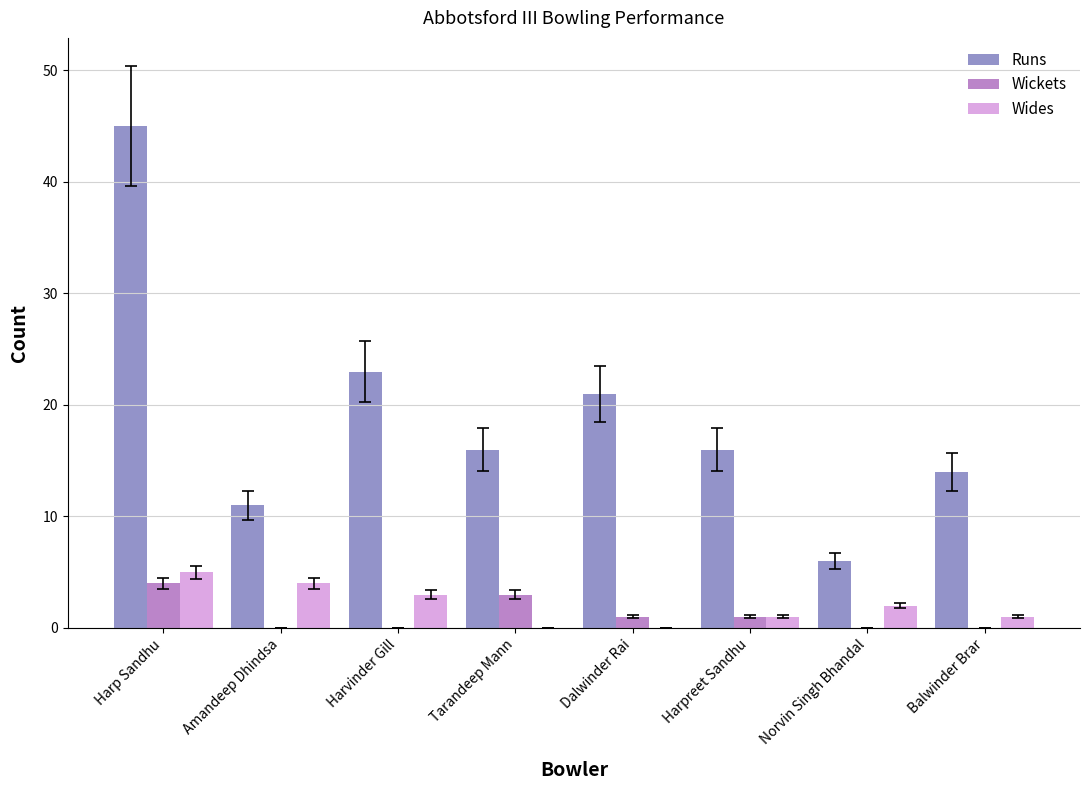

Where does the Runs series first go above 16?

Harp Sandhu